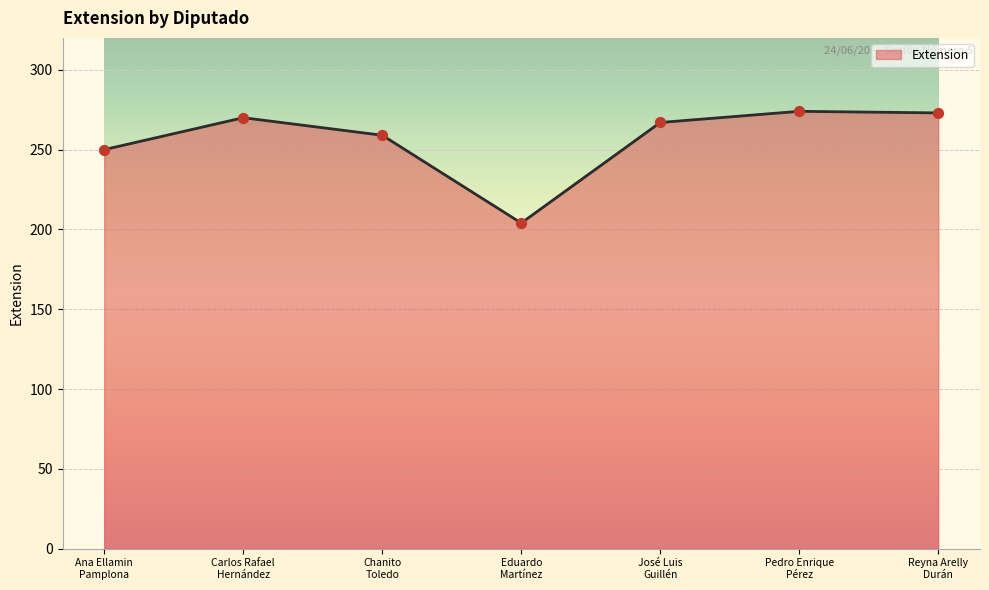

What is the change in value from Pedro Enrique
Pérez to Reyna Arelly
Durán?

-1